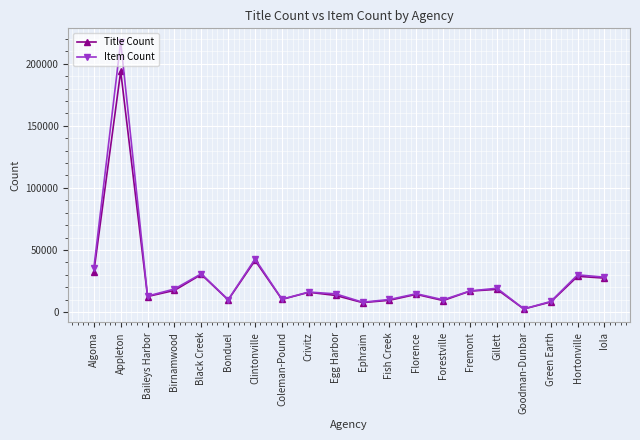

At which category is the sum across all series the highest?

Appleton